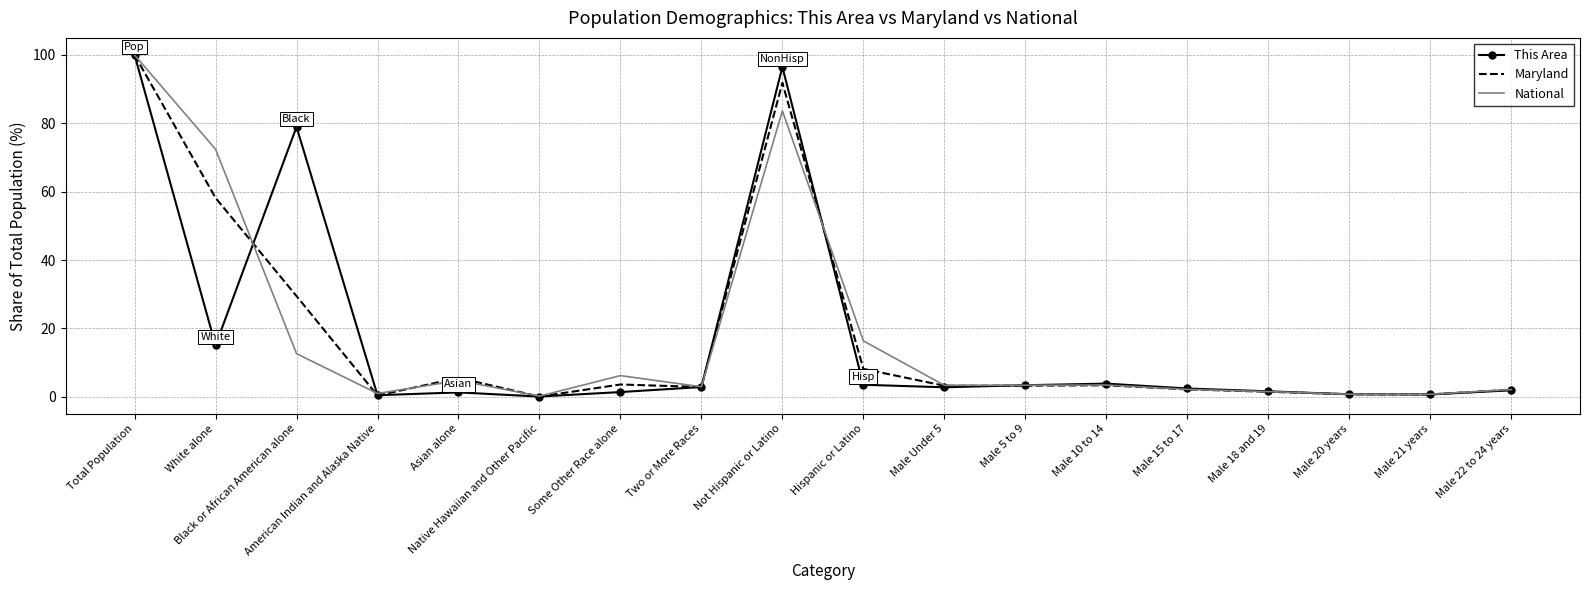

Count the number of categories in the chart.

18